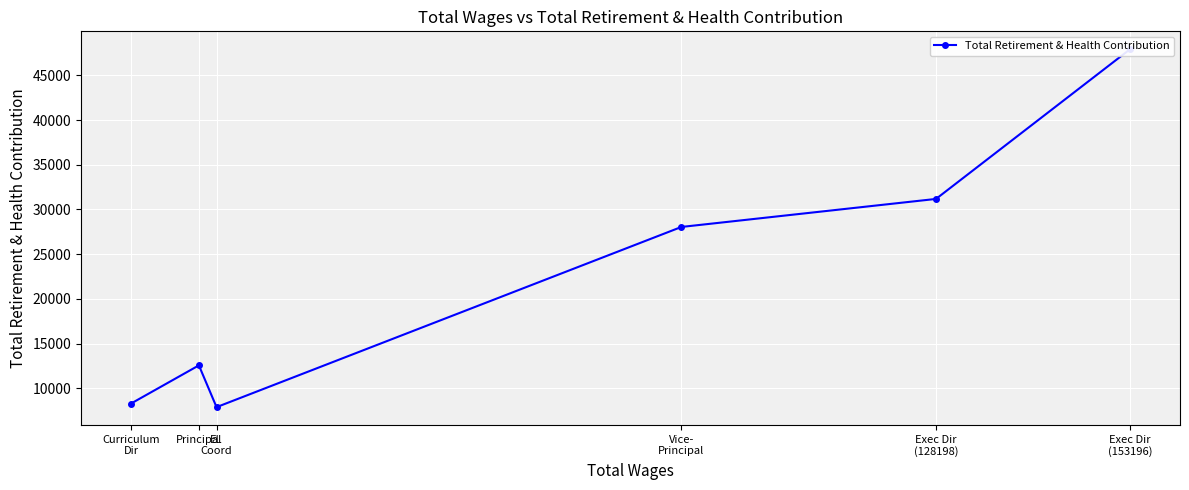

Which category has the highest value across all series?

Exec Dir
(153196)